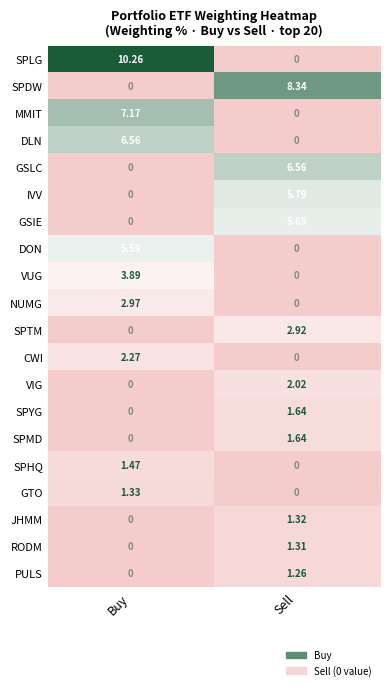

Which series has the largest range (max minus min)?

SPLG